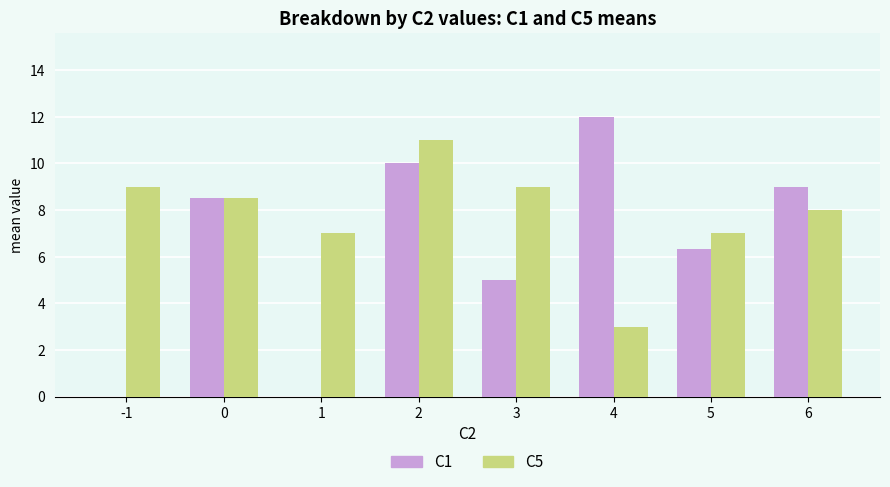

At 0, list the series in order from smallest to largest.

C1, C5